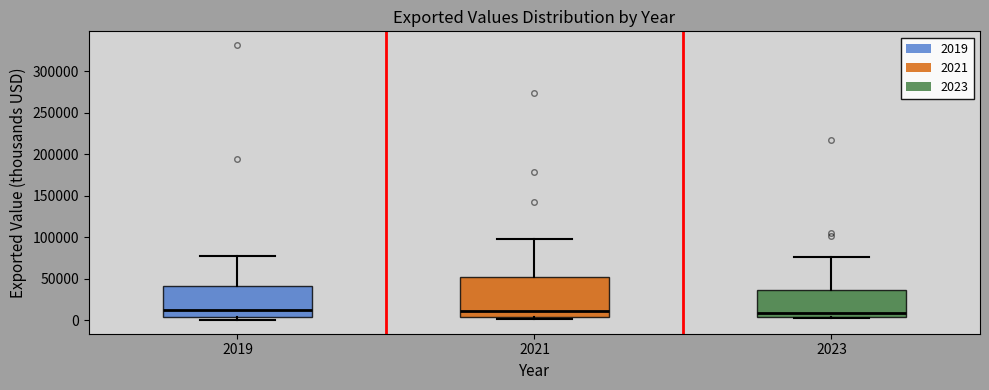

Comparing the boxes themselves (not the whiskers), which one is the tallest?

2021